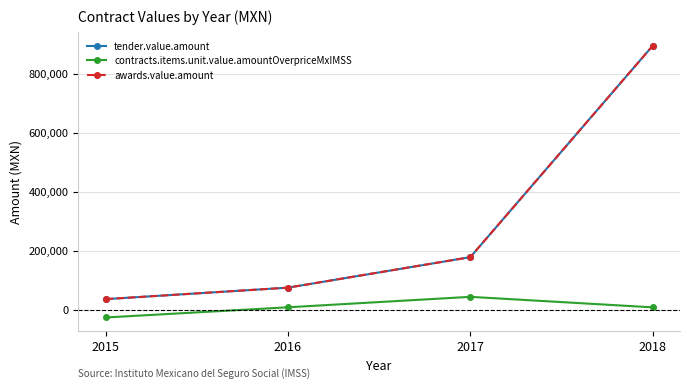

Is this an area chart (filled region under the line)?

No